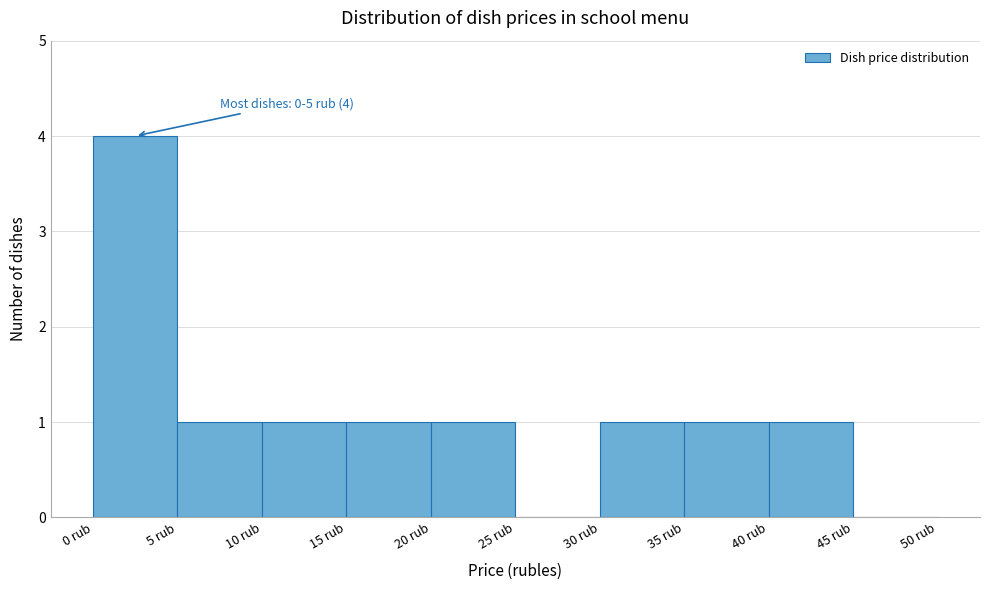

Over which range of the x-axis is the bar tallest?

0 to 5